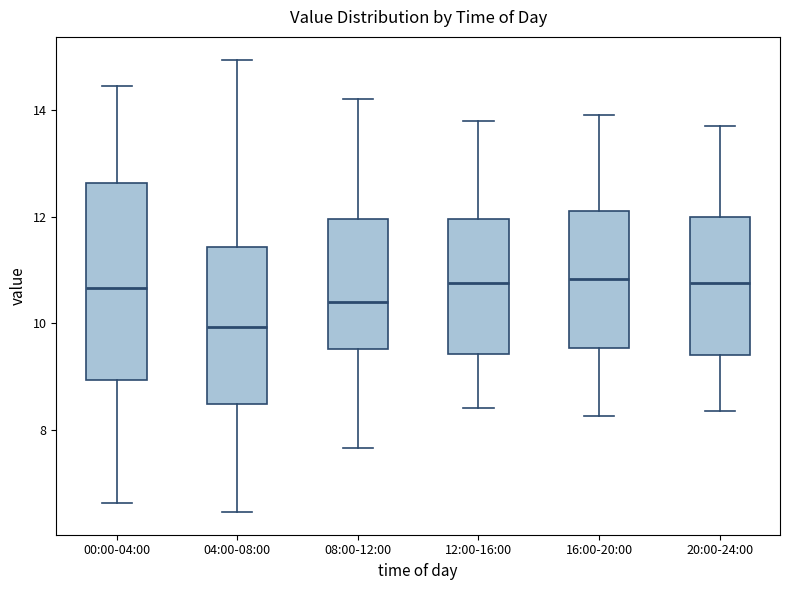

Reading left to right, read every box against the y-axis: the position of its median line, the range the box covers, and the ends of its whiskers. The values are not printed on the chart, so give them approximately, as read against the axis.

00:00-04:00: median 10.6, box 9.0 to 12.6, whiskers 6.6 to 14.4
04:00-08:00: median 10.0, box 8.4 to 11.4, whiskers 6.4 to 15.0
08:00-12:00: median 10.4, box 9.6 to 12.0, whiskers 7.6 to 14.2
12:00-16:00: median 10.8, box 9.4 to 12.0, whiskers 8.4 to 13.8
16:00-20:00: median 10.8, box 9.6 to 12.2, whiskers 8.2 to 14.0
20:00-24:00: median 10.8, box 9.4 to 12.0, whiskers 8.4 to 13.8